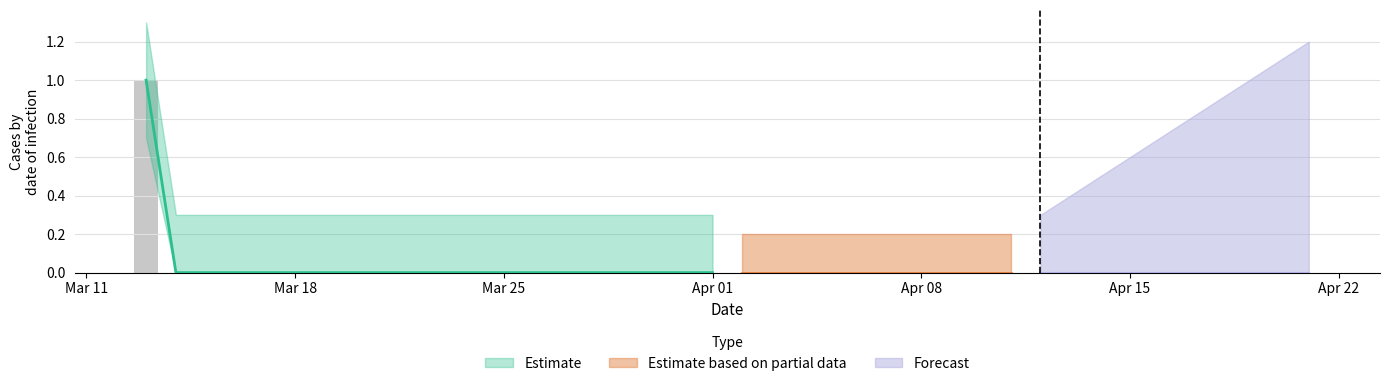

Between 2019-04-18 and 2019-03-21, which is larger?

2019-04-18